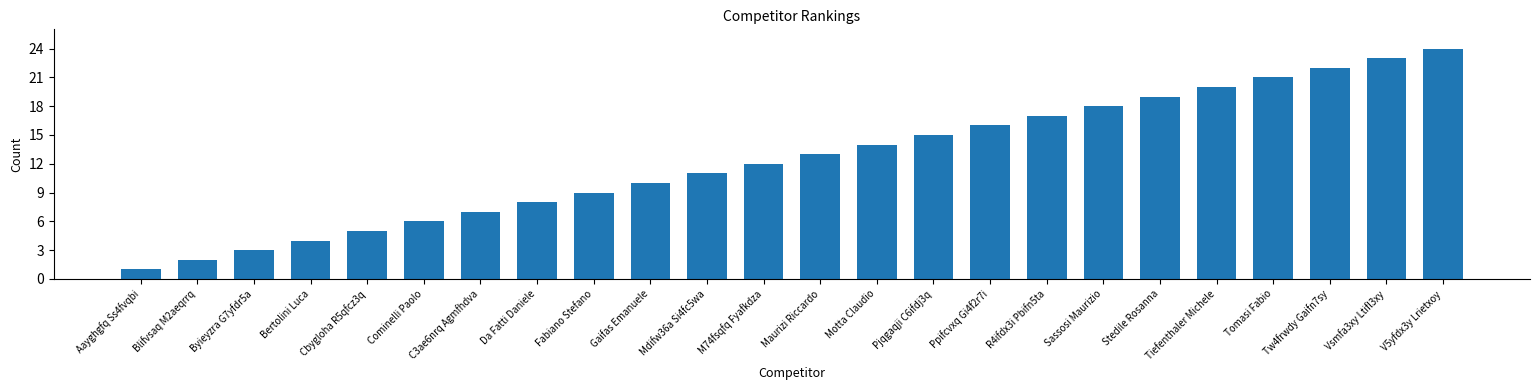

How many distinct data groups are displayed?

1